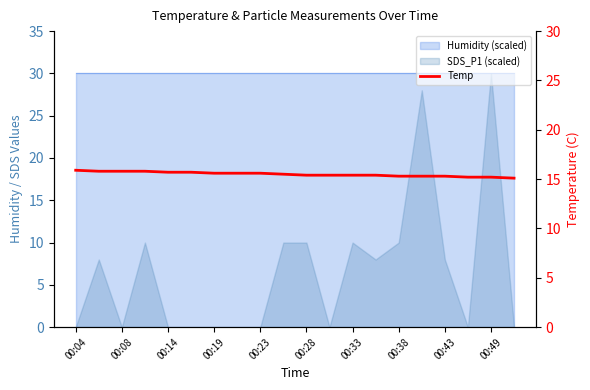

Count the values in the range 15 to 16.

20